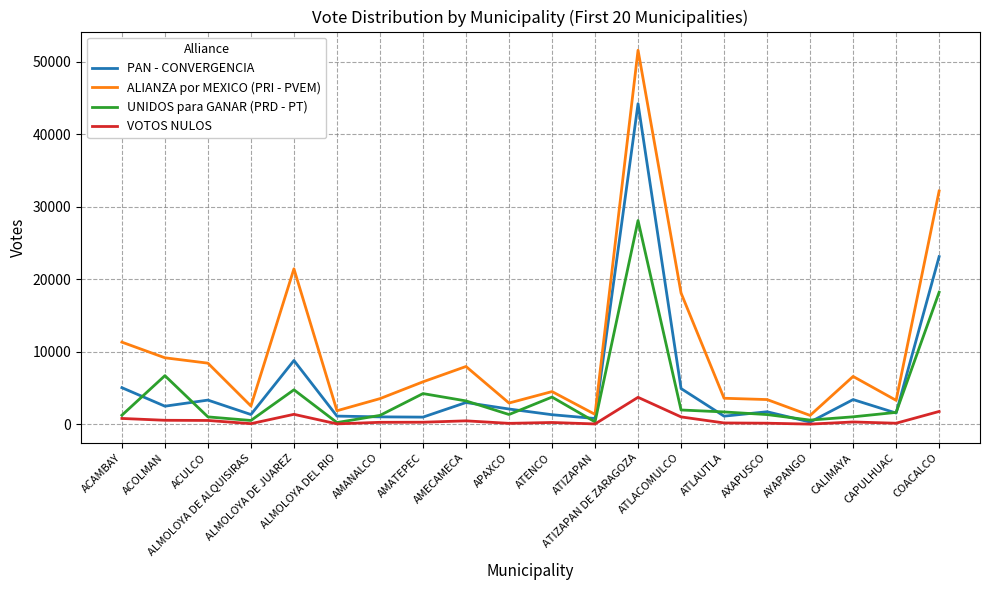

How many lines are shown in the chart?

4